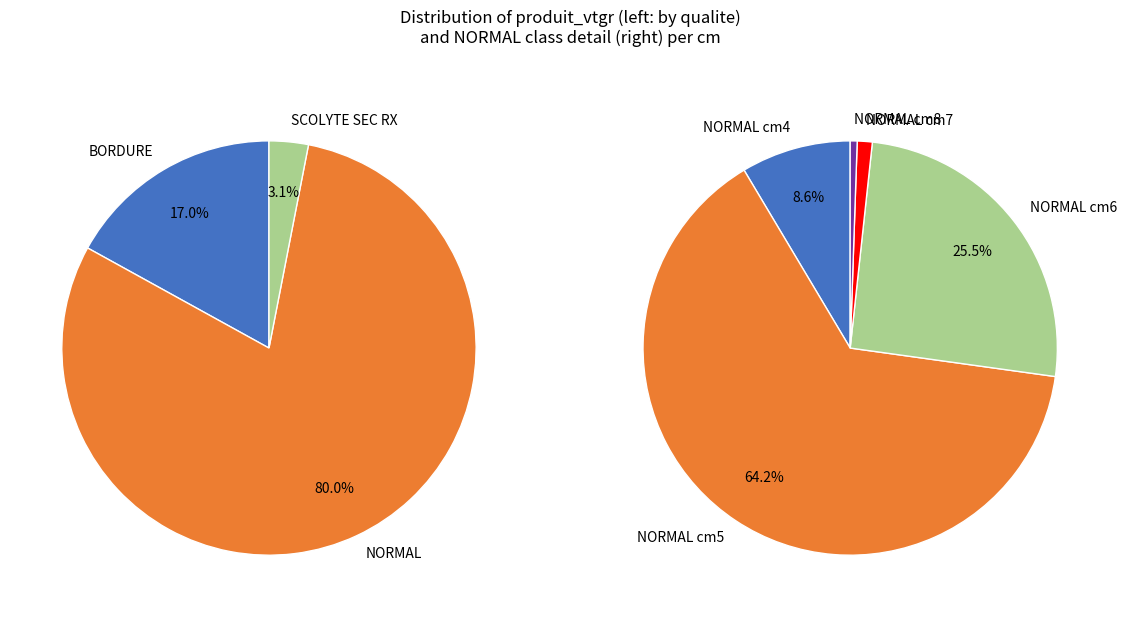

To the nearest percent, what portion does 8 represent?

1%